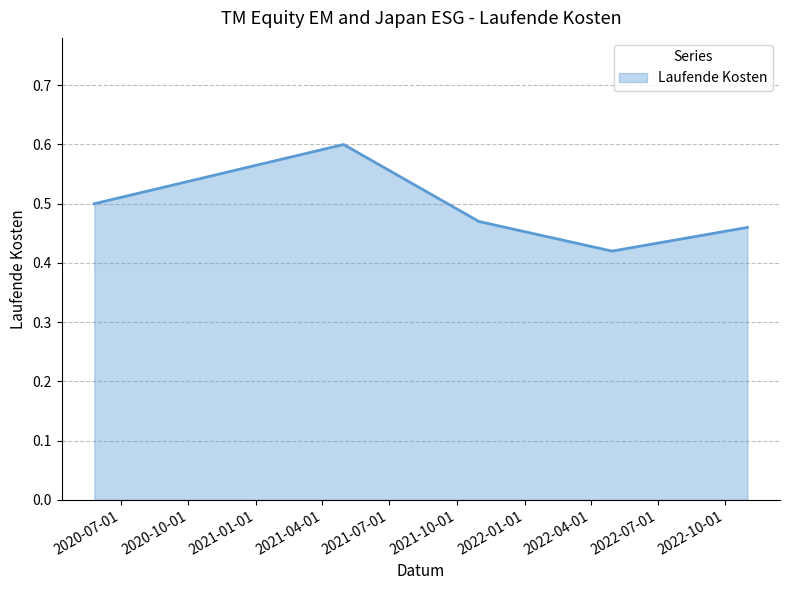

Count the values in the range 0 to 1.

5